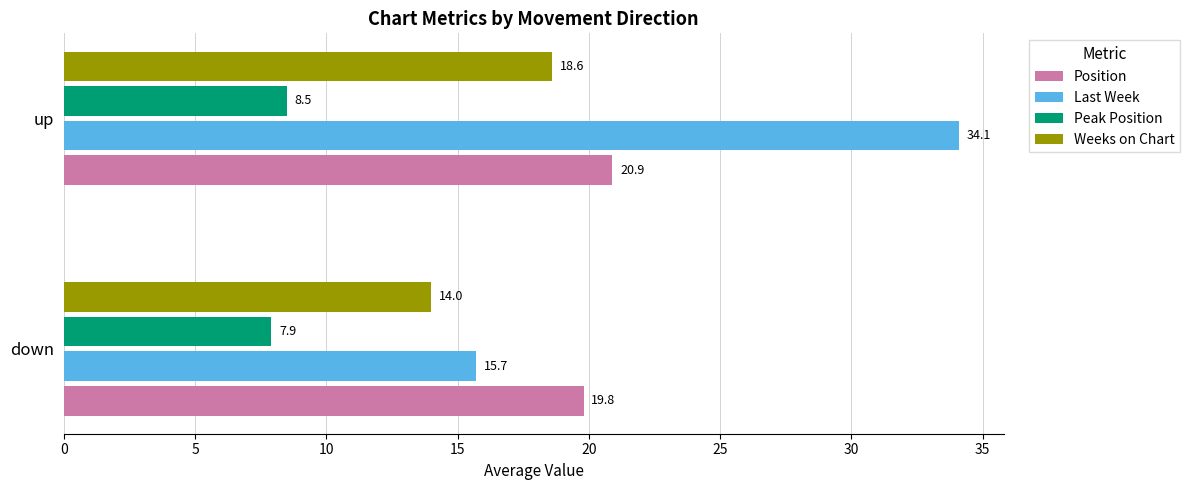

The value of Weeks on Chart at down is 9.3. True or false?

False